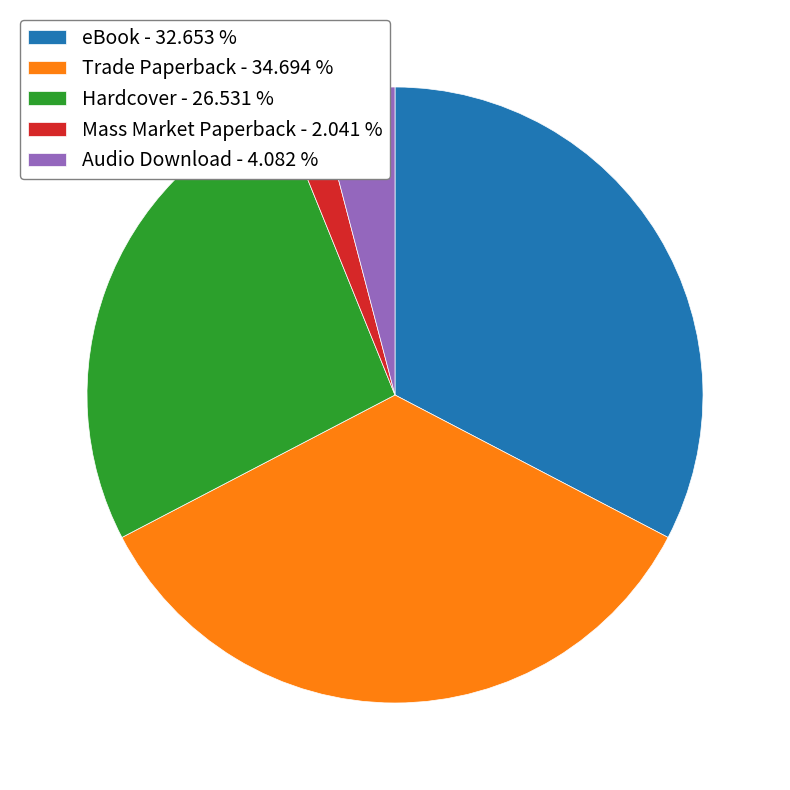

Rank the categories by value from lowest to highest.

Mass Market Paperback, Audio Download, Hardcover, eBook, Trade Paperback